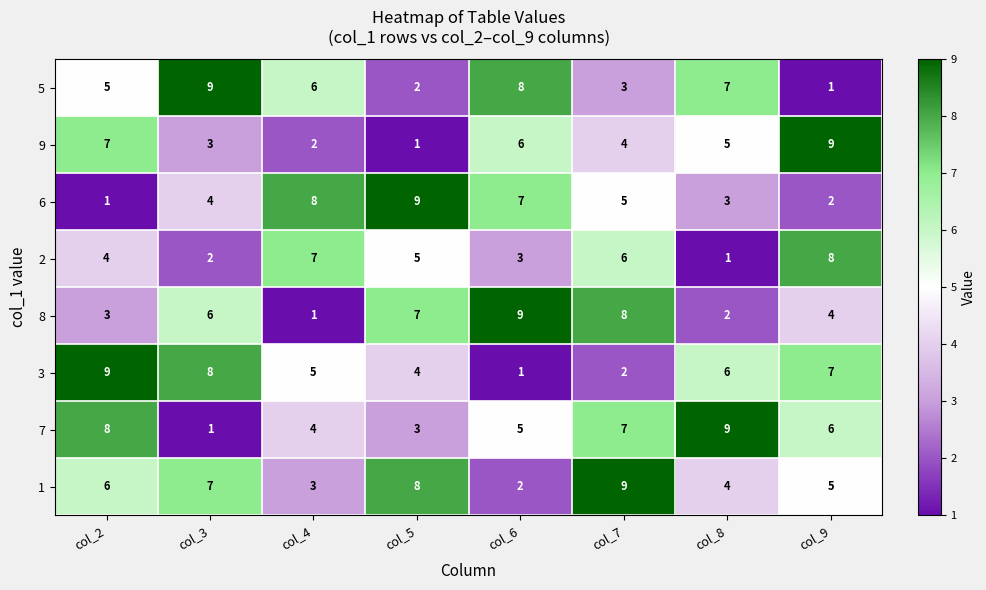

What is the difference between the maximum and minimum values in the 5 series?

8